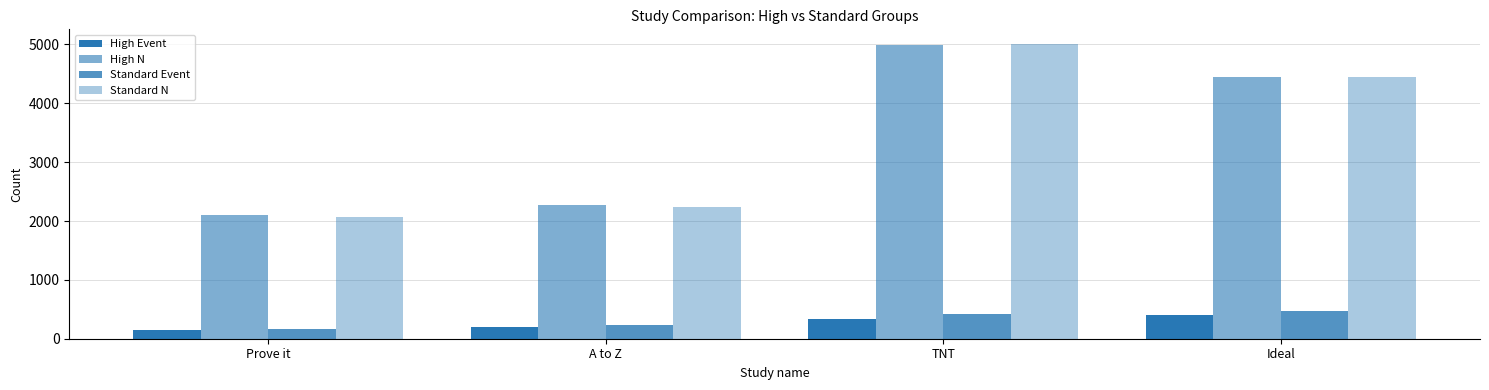

Are the bars grouped side by side (vs. stacked)?

Yes